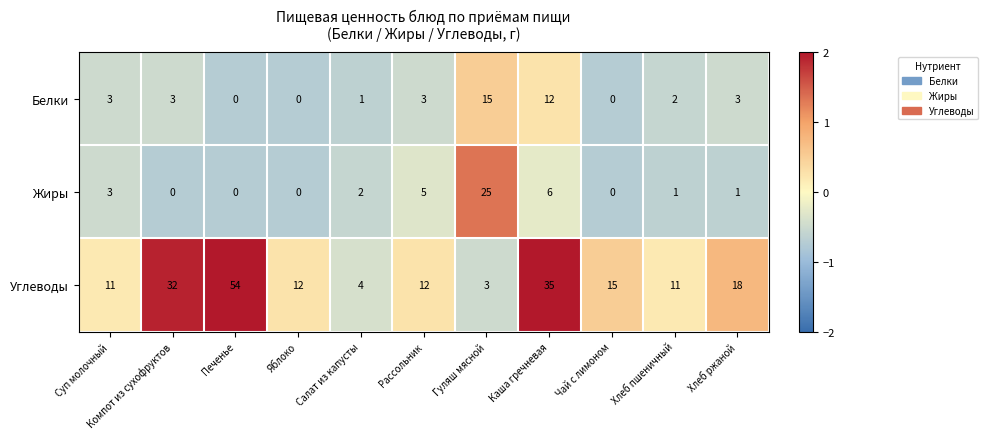

True or false: Белки has a value of -8 at Чай с лимоном.

False